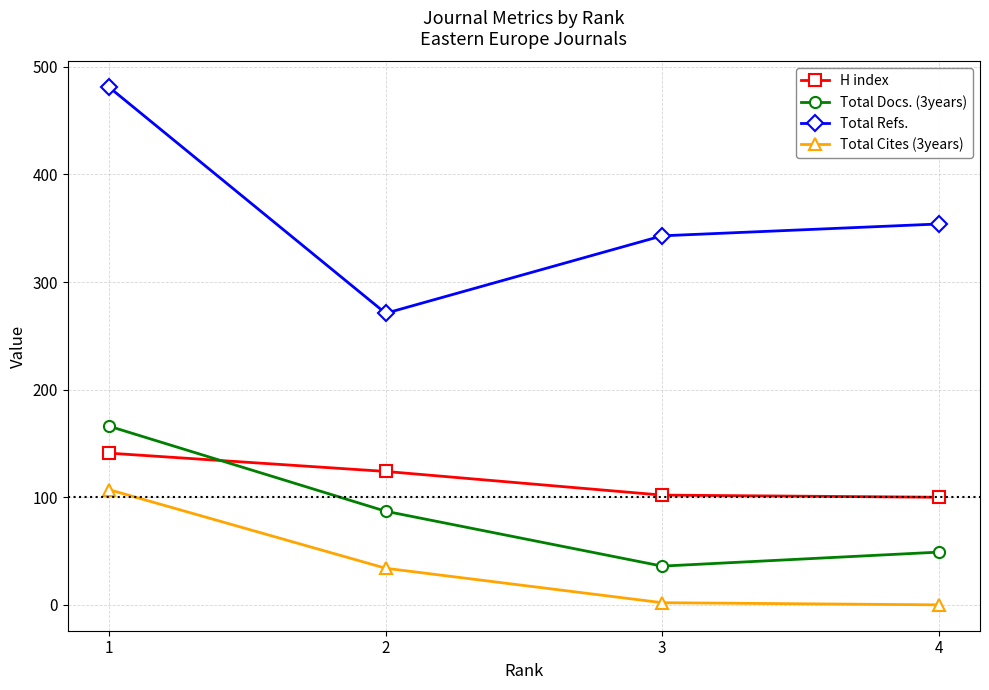

How many distinct data groups are displayed?

4